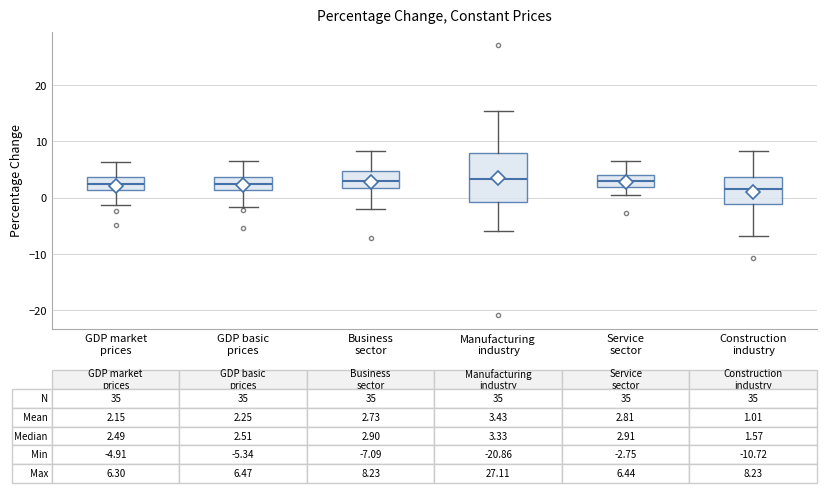

Comparing the boxes themselves (not the whiskers), which one is the tallest?

Manufacturing industry